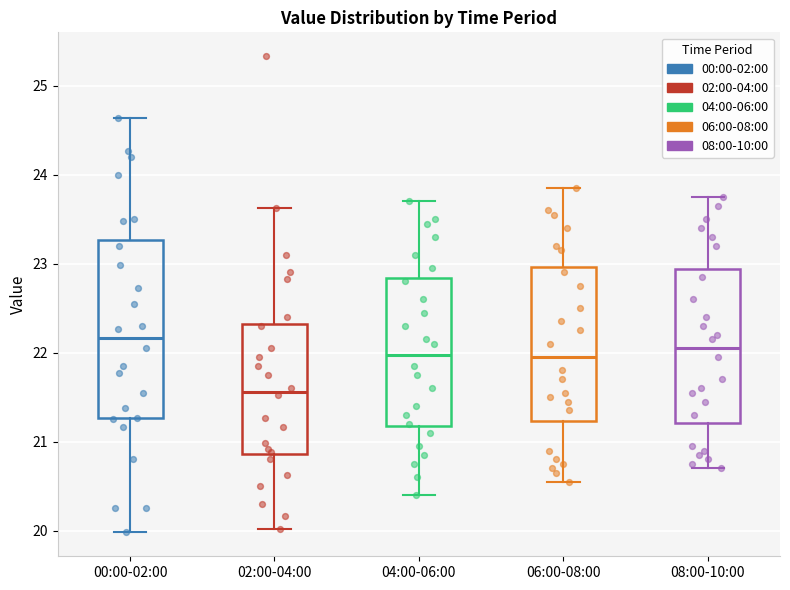

Reading left to right, read every box against the y-axis: the position of its median line, the range the box covers, and the ends of its whiskers. The values are not printed on the chart, so give them approximately, as read against the axis.

00:00-02:00: median 22.2, box 21.3 to 23.3, whiskers 20.0 to 24.6
02:00-04:00: median 21.6, box 20.9 to 22.3, whiskers 20.0 to 23.6
04:00-06:00: median 22.0, box 21.2 to 22.8, whiskers 20.4 to 23.7
06:00-08:00: median 22.0, box 21.2 to 23.0, whiskers 20.6 to 23.9
08:00-10:00: median 22.1, box 21.2 to 22.9, whiskers 20.7 to 23.8